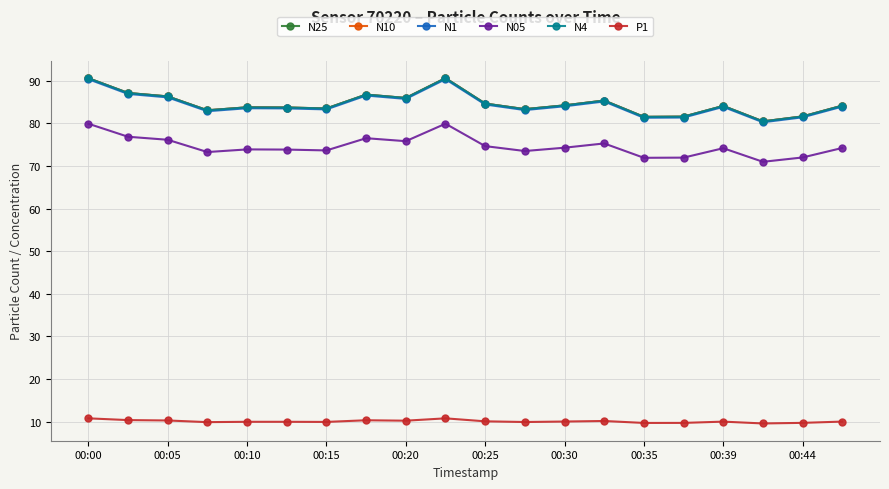

True or false: N10 has more than 0 interior local peaks.

True